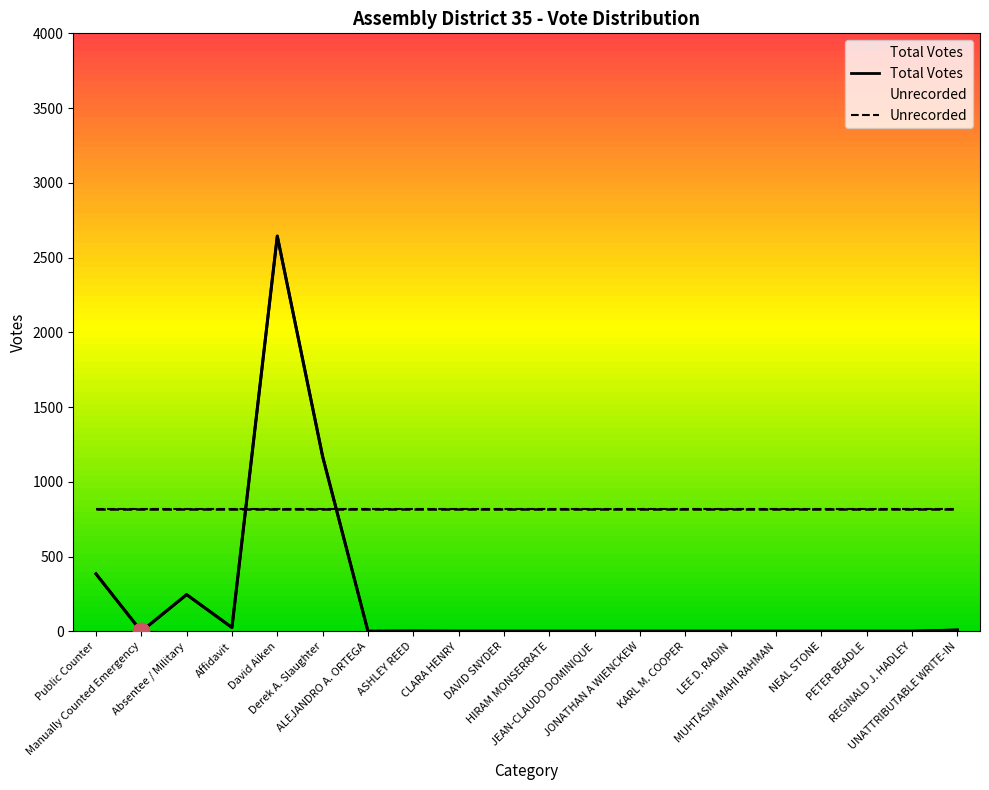

At which label is the value closest to 1322?

Derek A. Slaughter